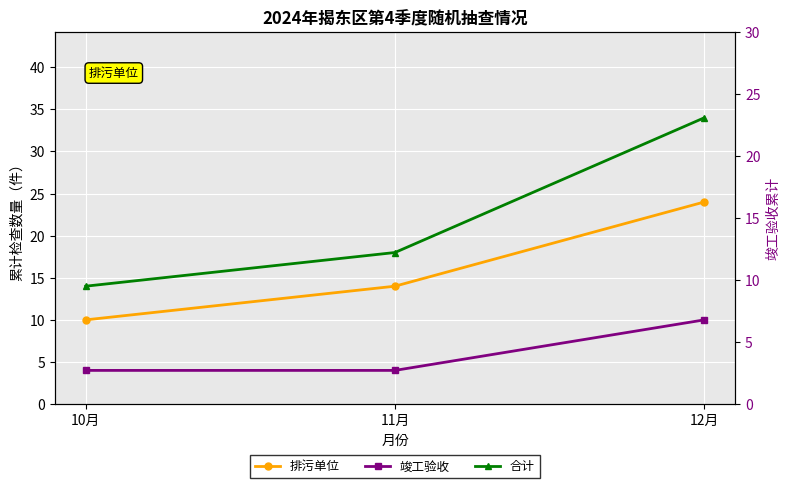

What is the maximum value for 合计?

34